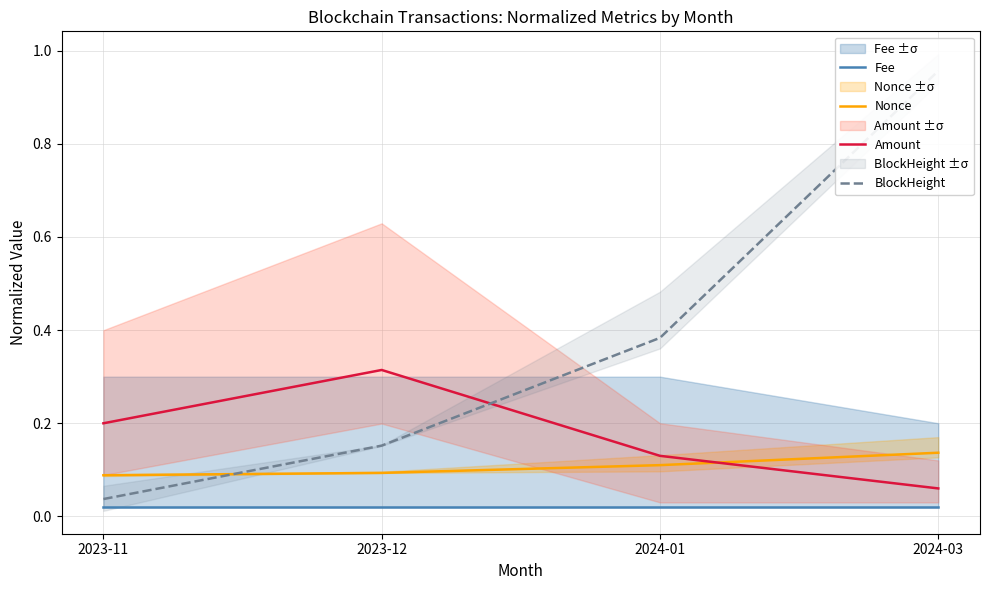

Is this an area chart (filled region under the line)?

No